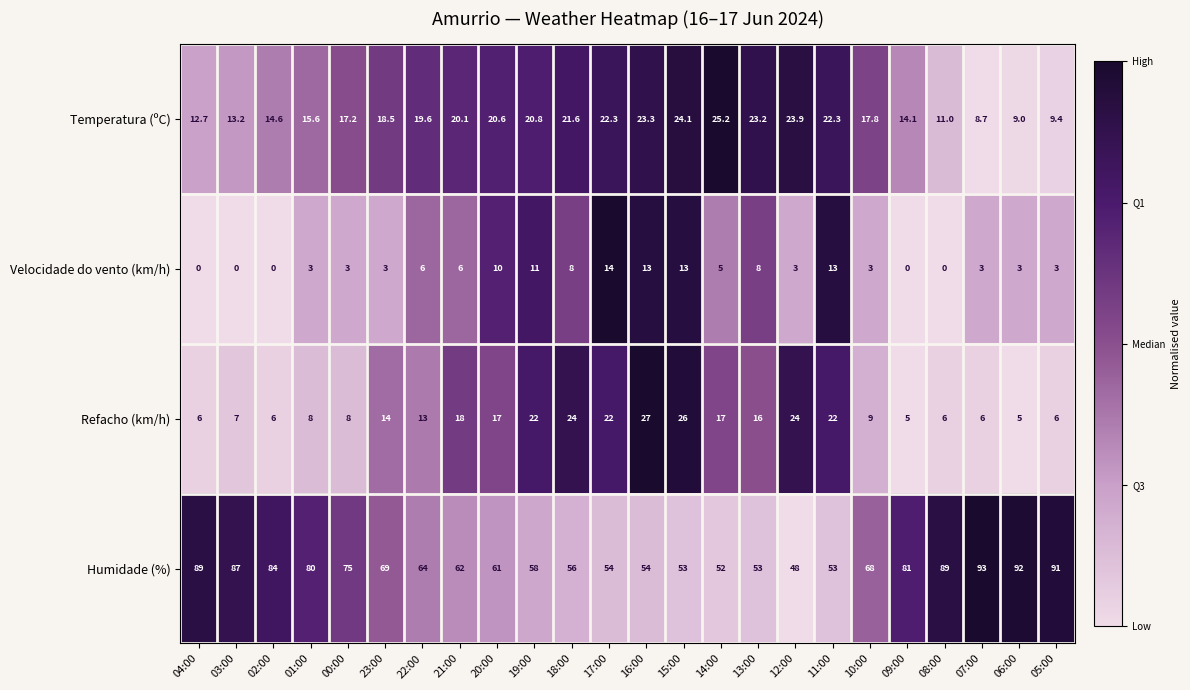

What is the spread (max minus min) of values at 12:00?

45.0